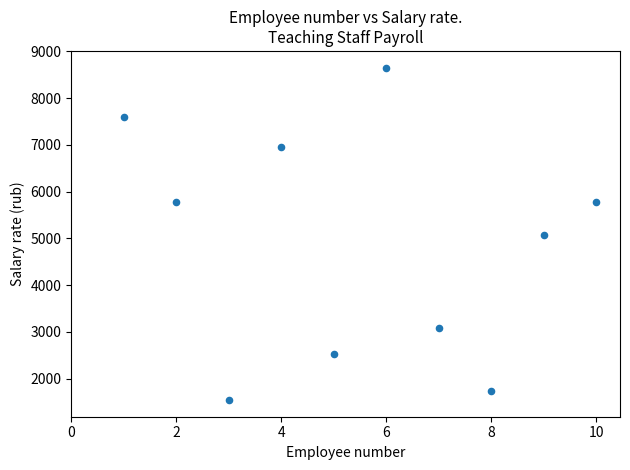

What is the range of X values (max minus min)?

9.0